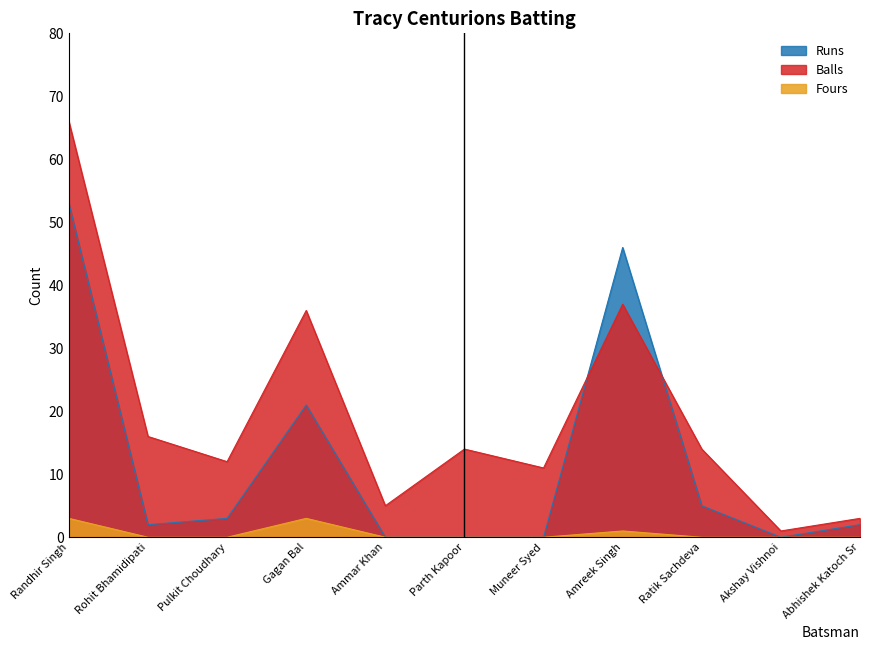

What is the maximum value for Fours?

3